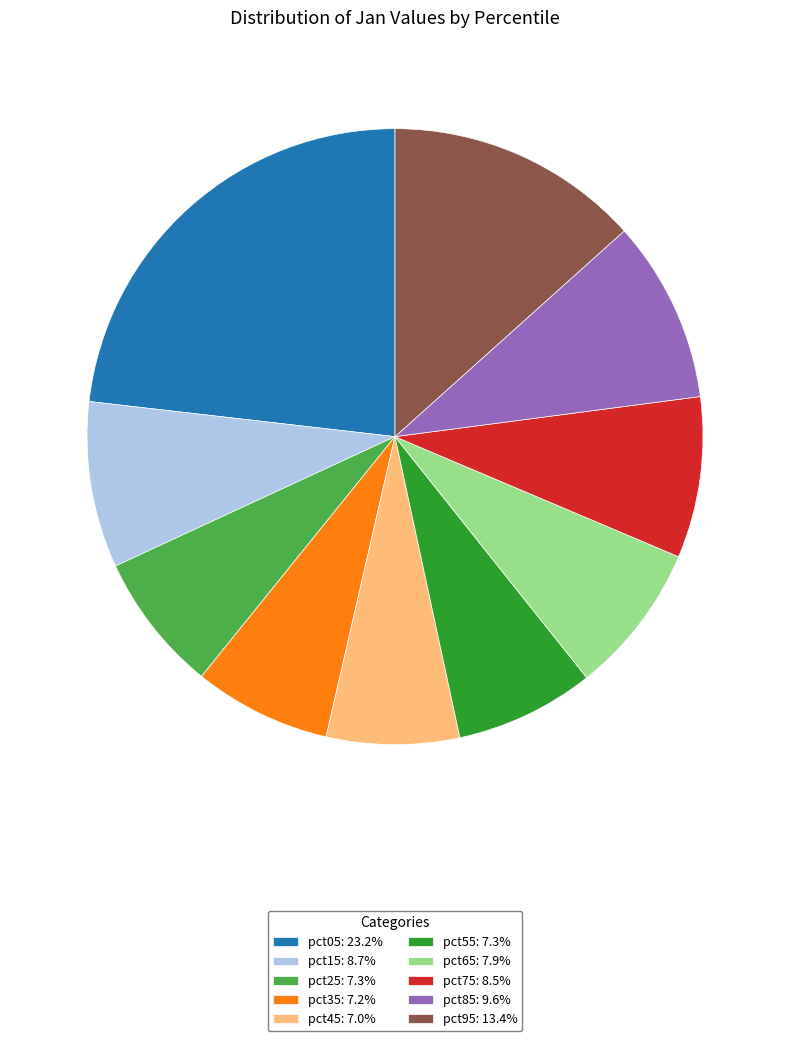

Combined, do pct25: 7.3% and pct65: 7.9% account for over 50%?

No